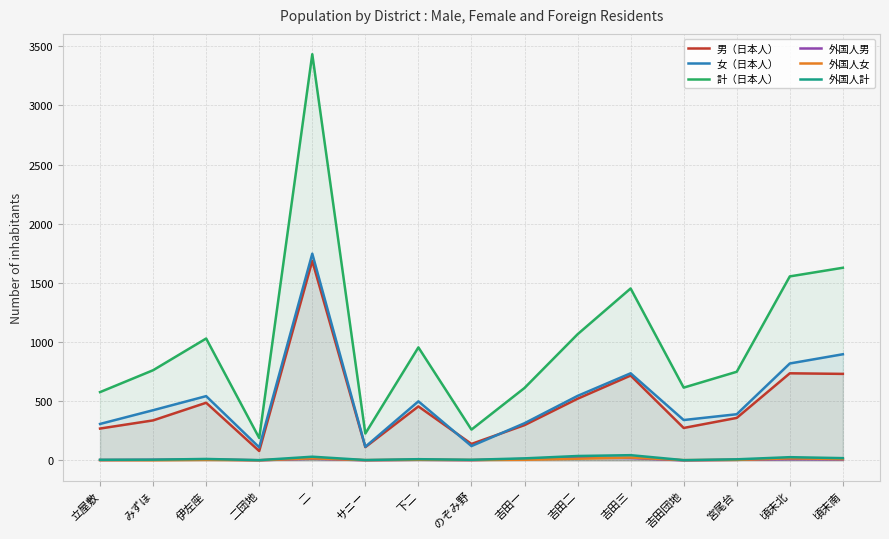

What position from the right is サニー?

10